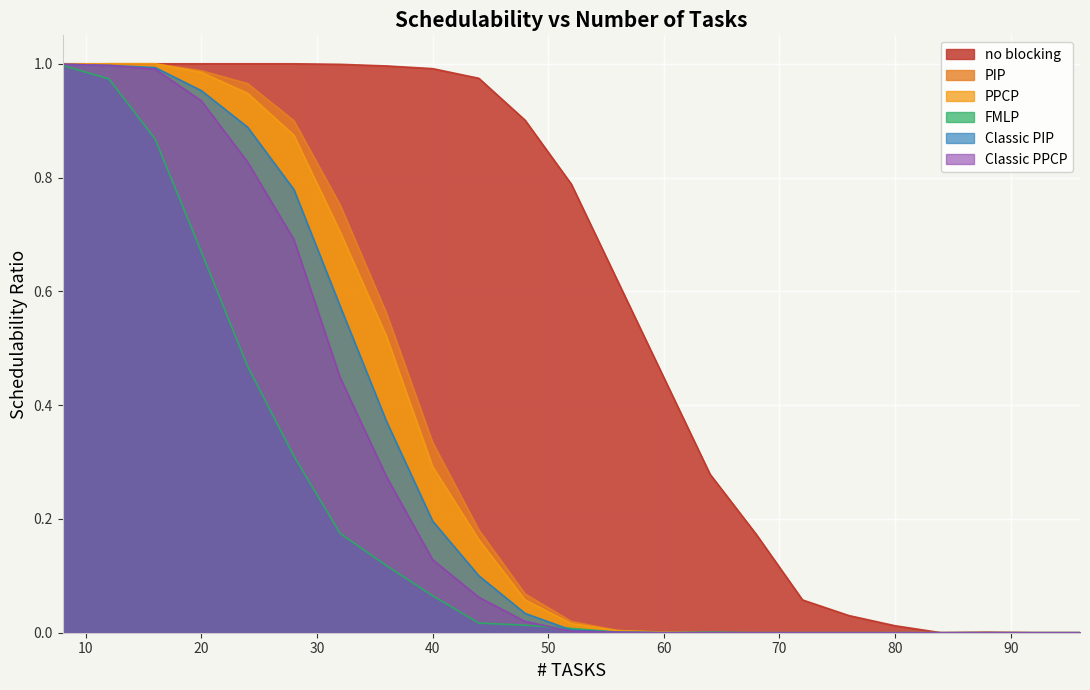

At which category is the sum across all series the highest?

8